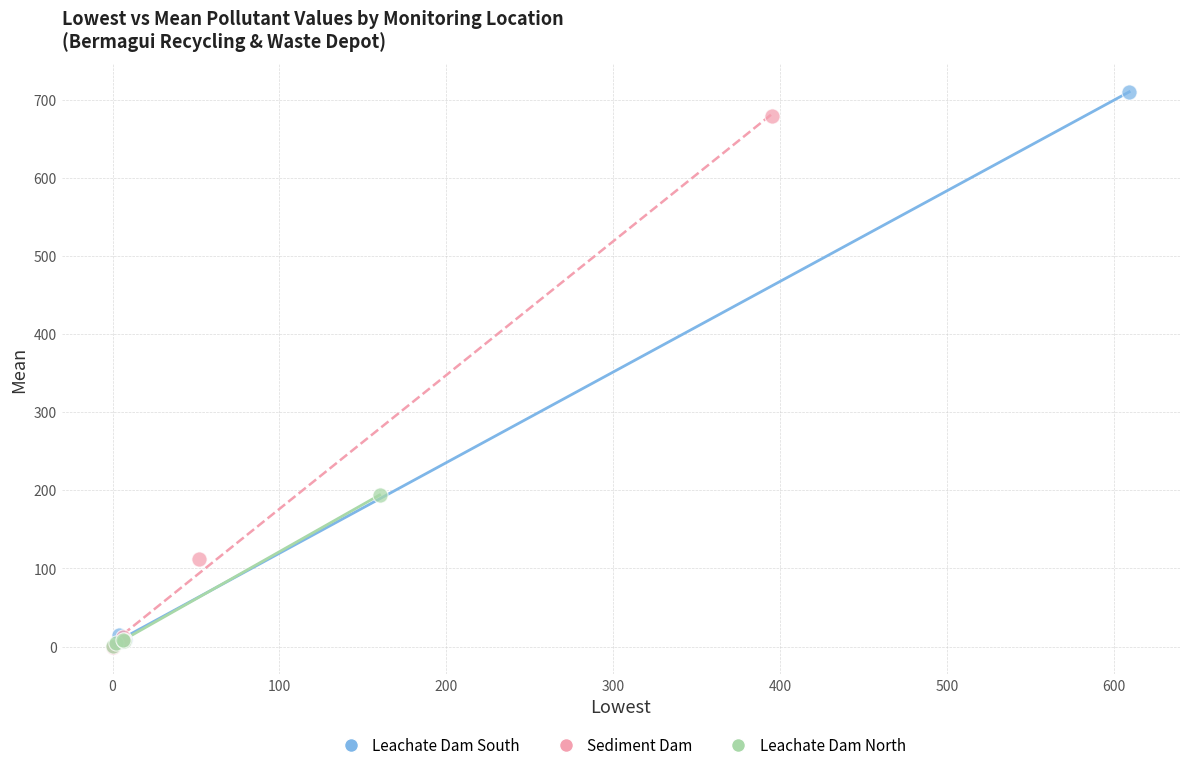

Which series has the widest spread of Y values?

Leachate Dam South